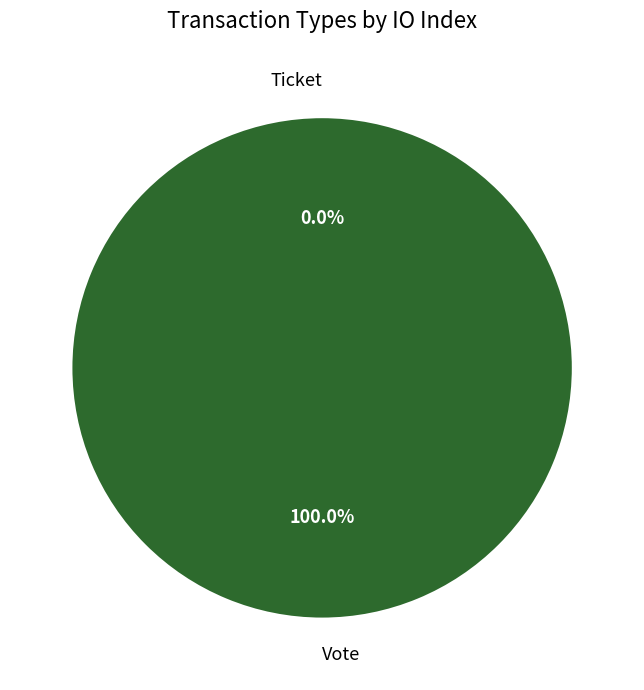

Combined, what portion of the pie is Vote and Ticket?

100.0%